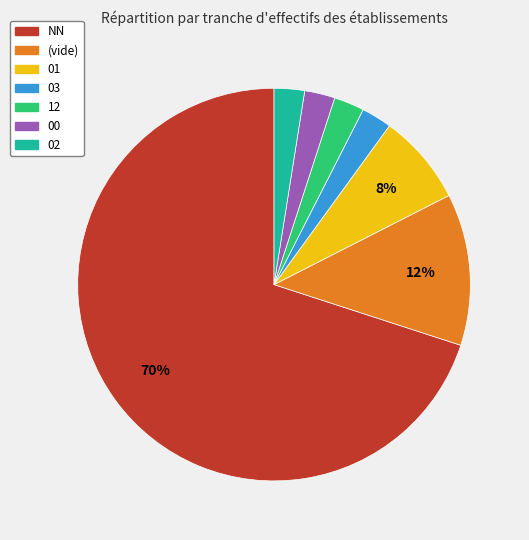

What is the largest slice in the pie chart?

NN